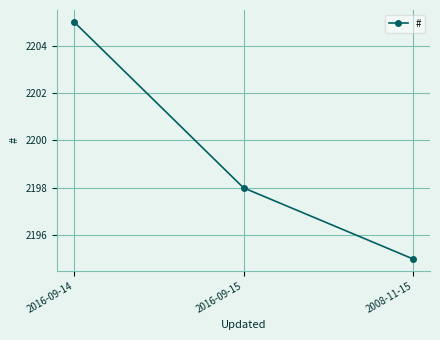

At which label is the value closest to 2200?

2016-09-15